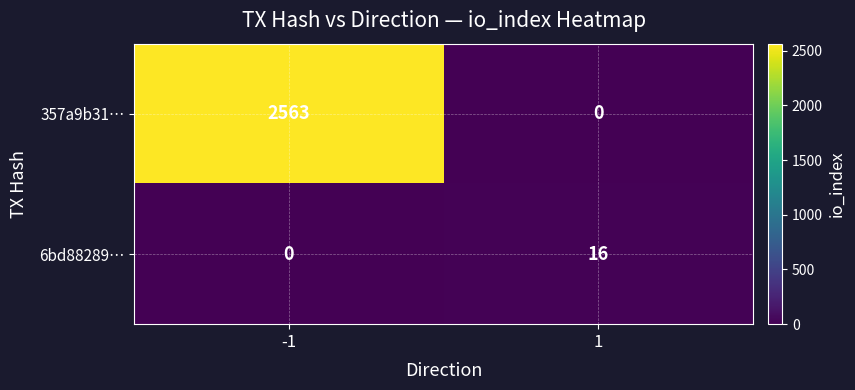

Which series has the largest total across all categories?

357a9b31…